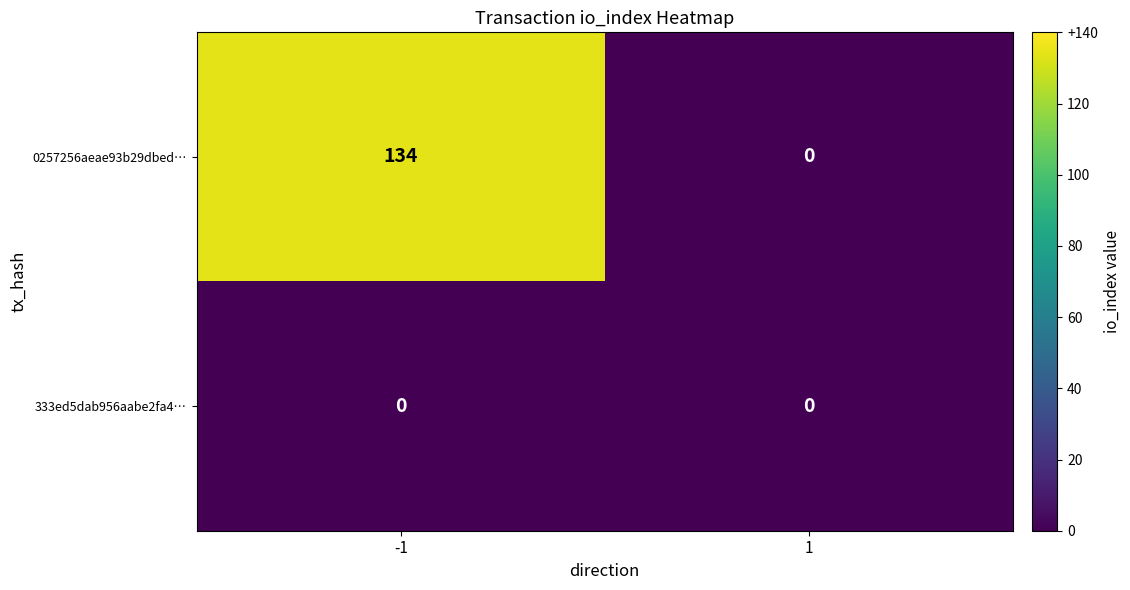

Rank the categories by 0257256aeae93b29dbed… value from lowest to highest.

1, -1